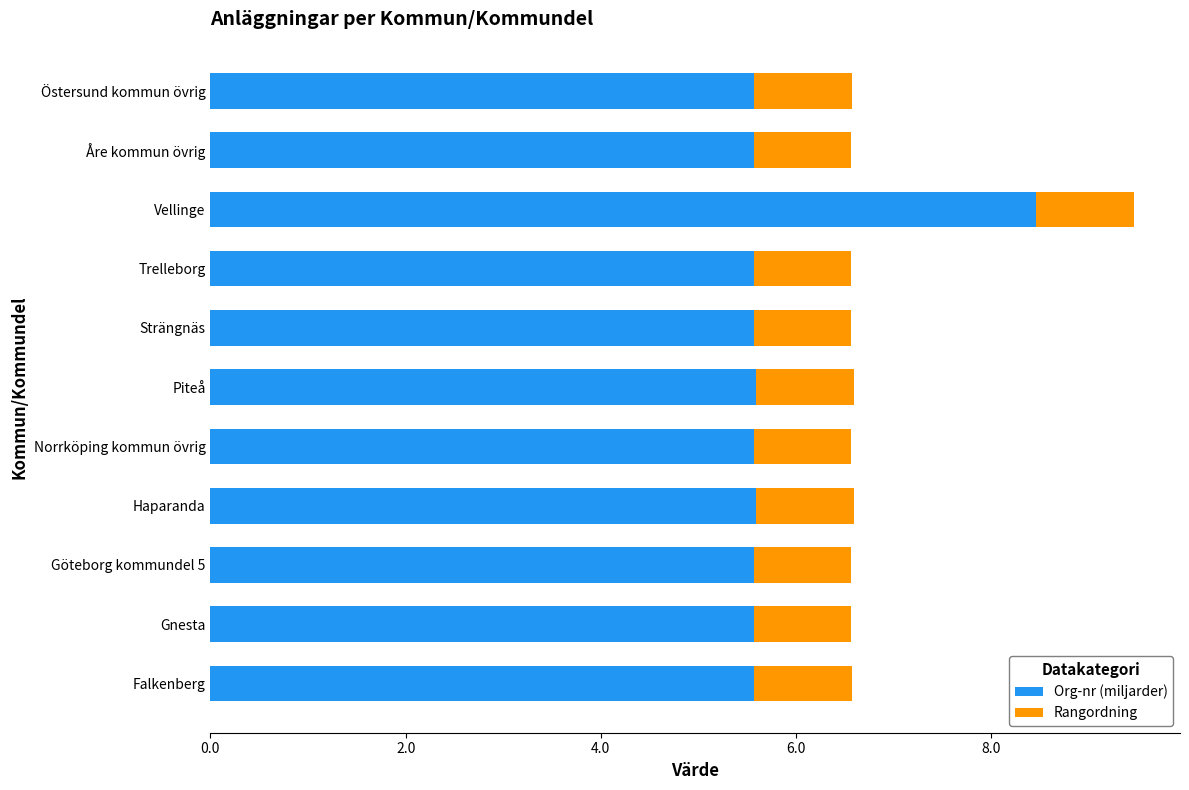

What is the lowest value of the Org-nr (miljarder) series?

5.6